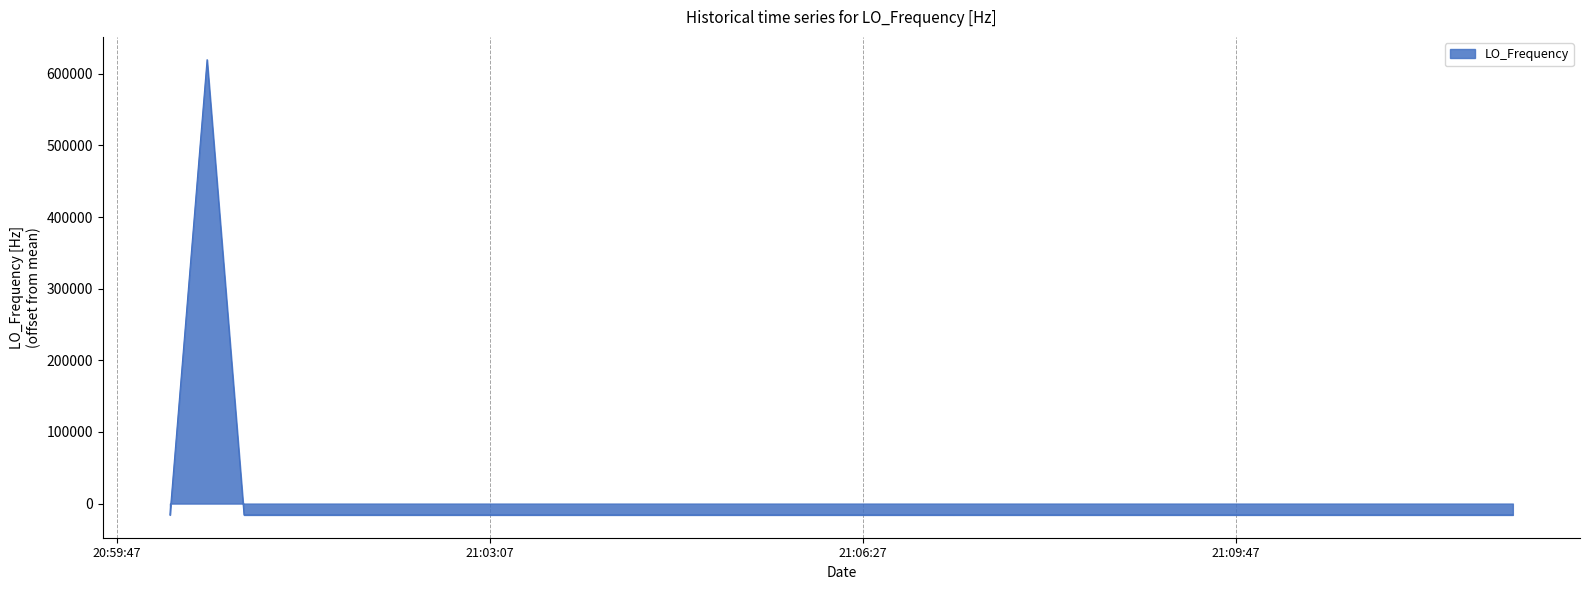

What is the smallest value displayed?

-15895.9